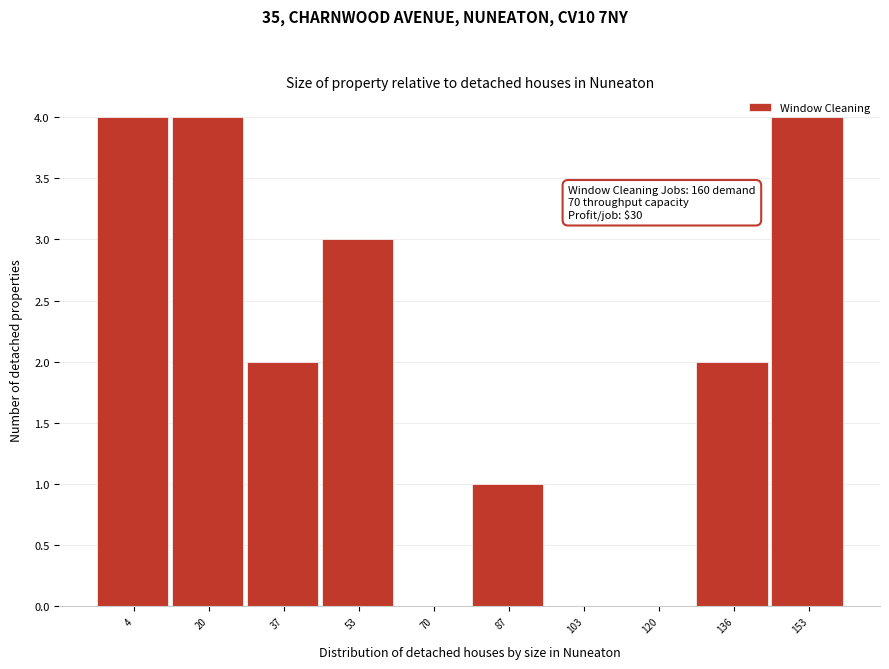

Reading right to left, what are all the values shown in this chart?

153=4	136=2	120=0	103=0	87=1	70=0	53=3	37=2	20=4	4=4